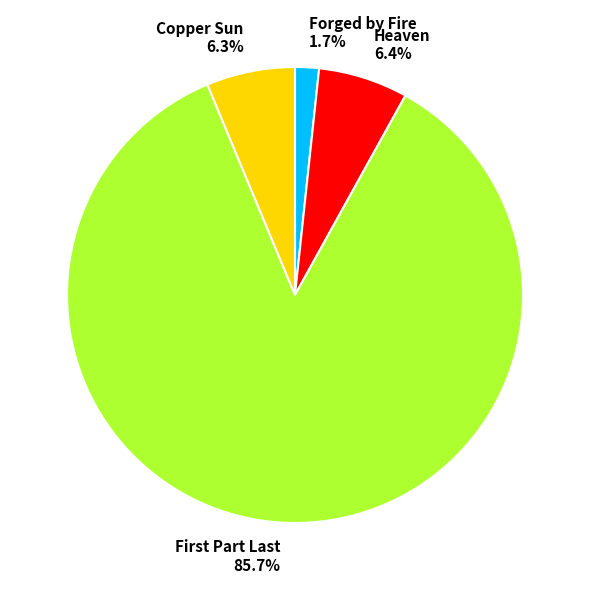

To the nearest percent, what portion does Heaven represent?

6%